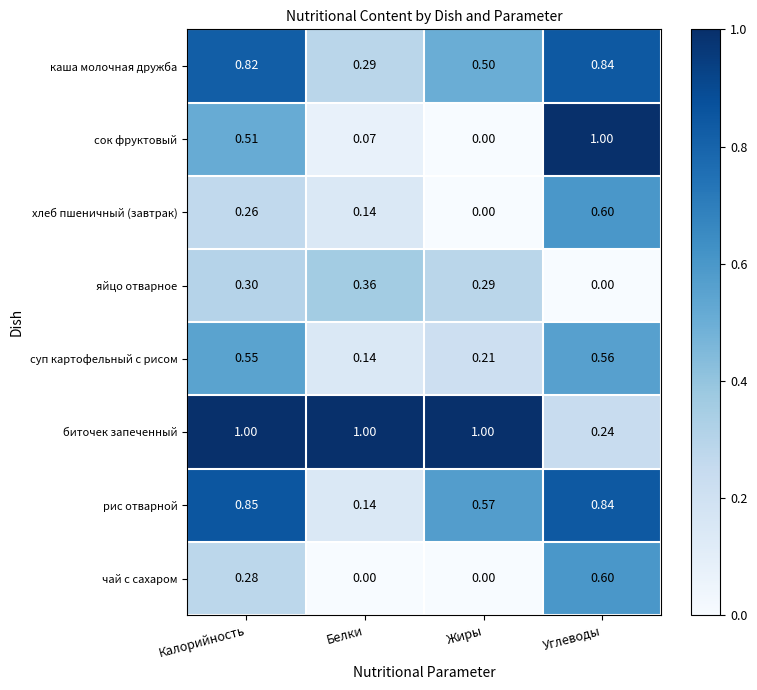

List the labels in order of суп картофельный с рисом value, largest first.

Углеводы, Калорийность, Жиры, Белки